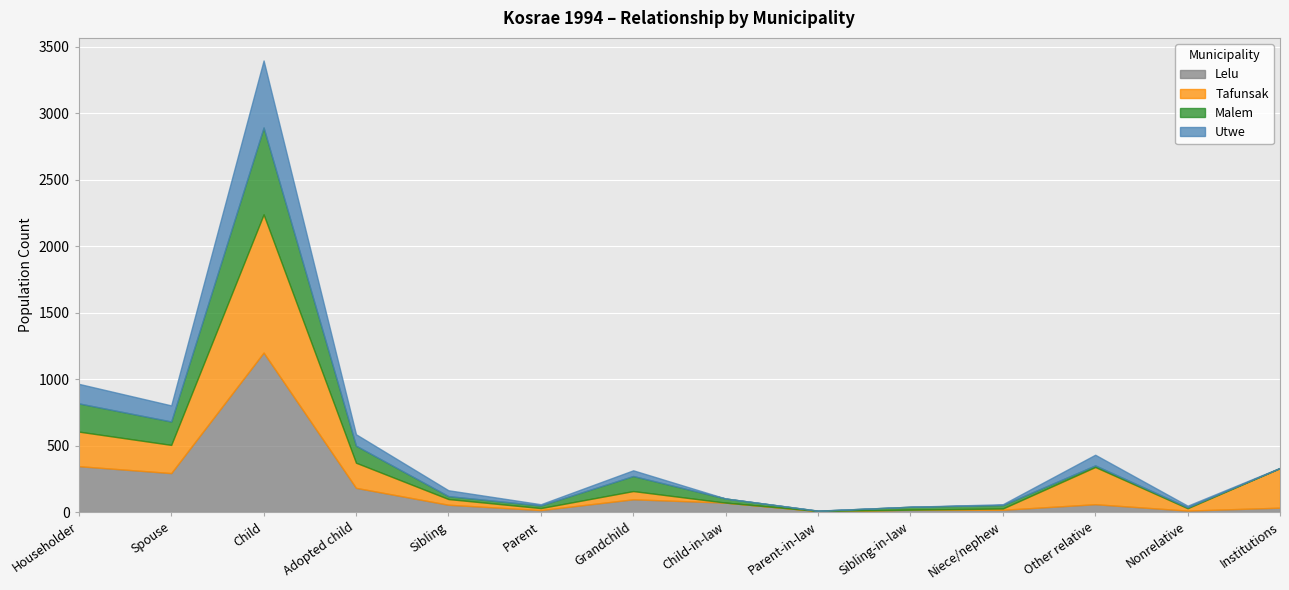

What is the label of the 10th point from the left?

Sibling-in-law